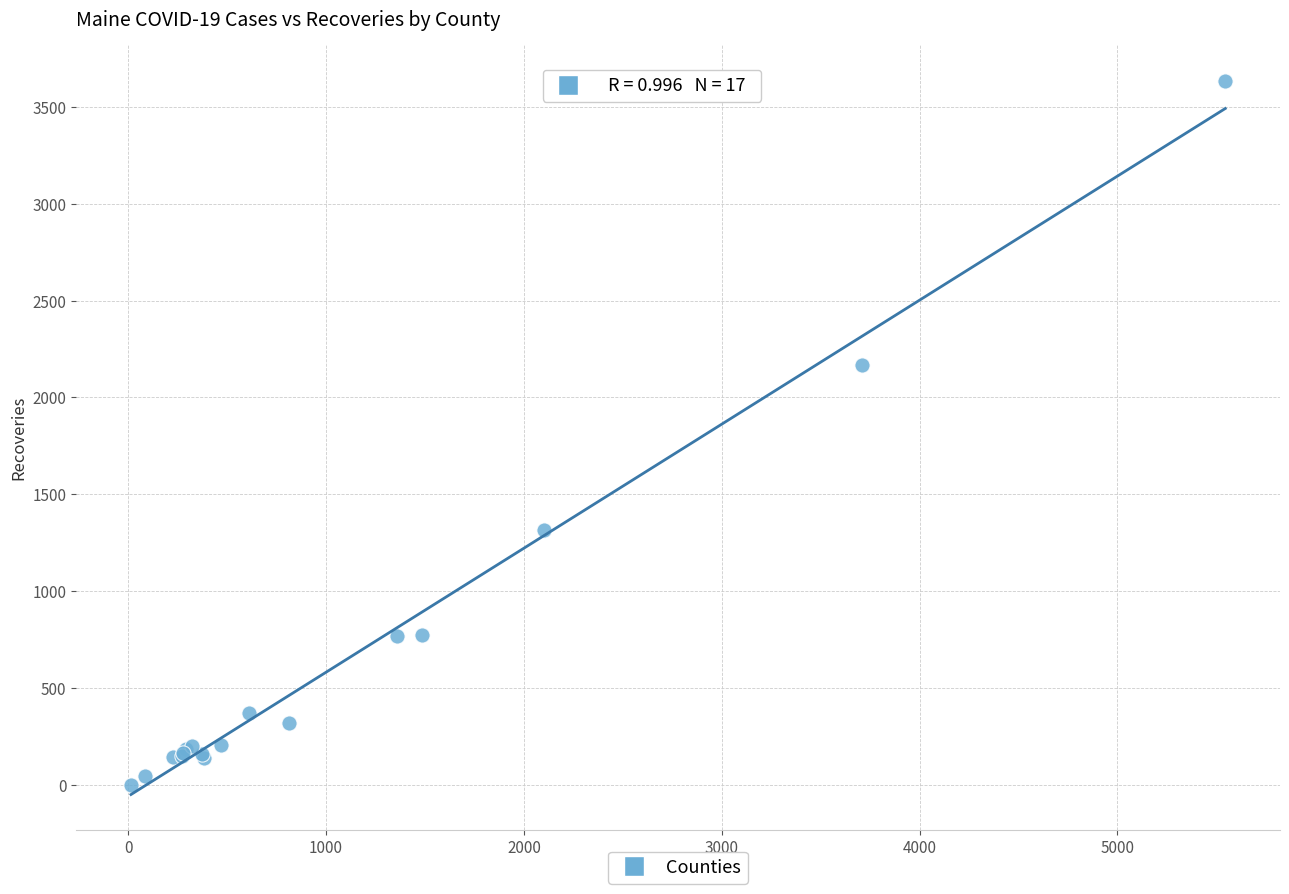

What Y value in the scatter plot is closest to 1817?

2166